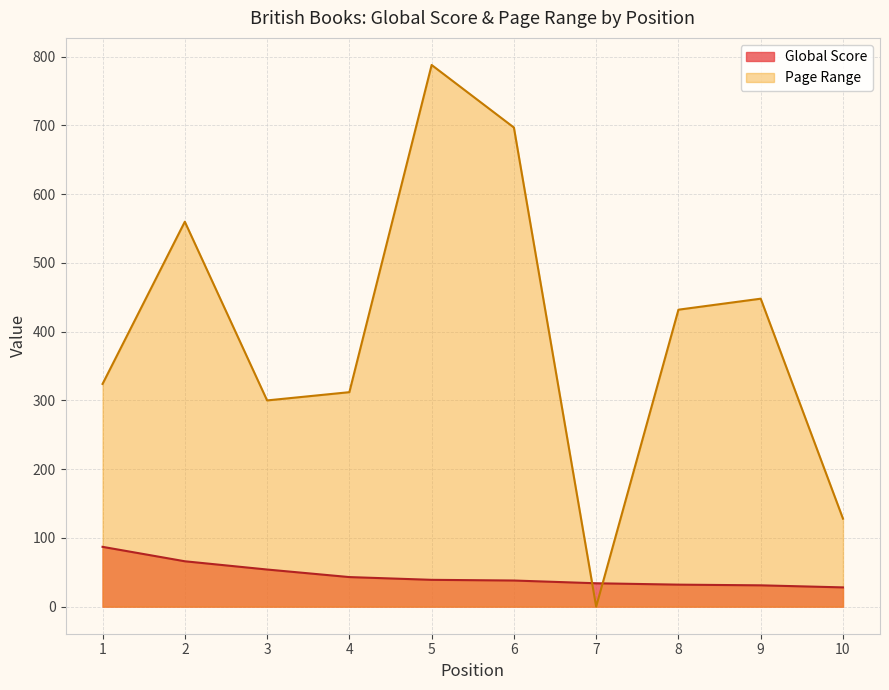

At which category does the chart reach its peak across all series?

5